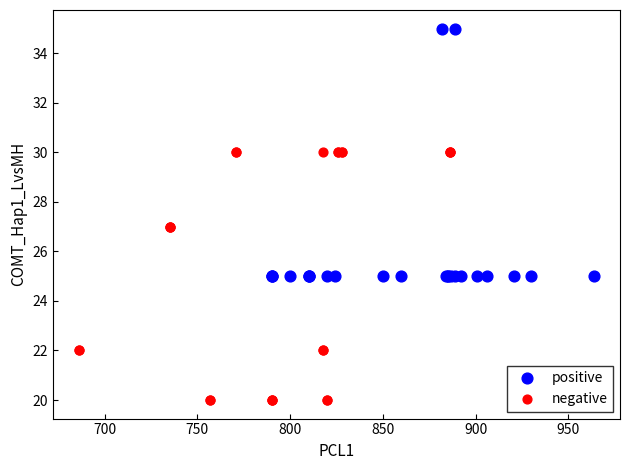

Which series reaches the maximum Y coordinate?

positive